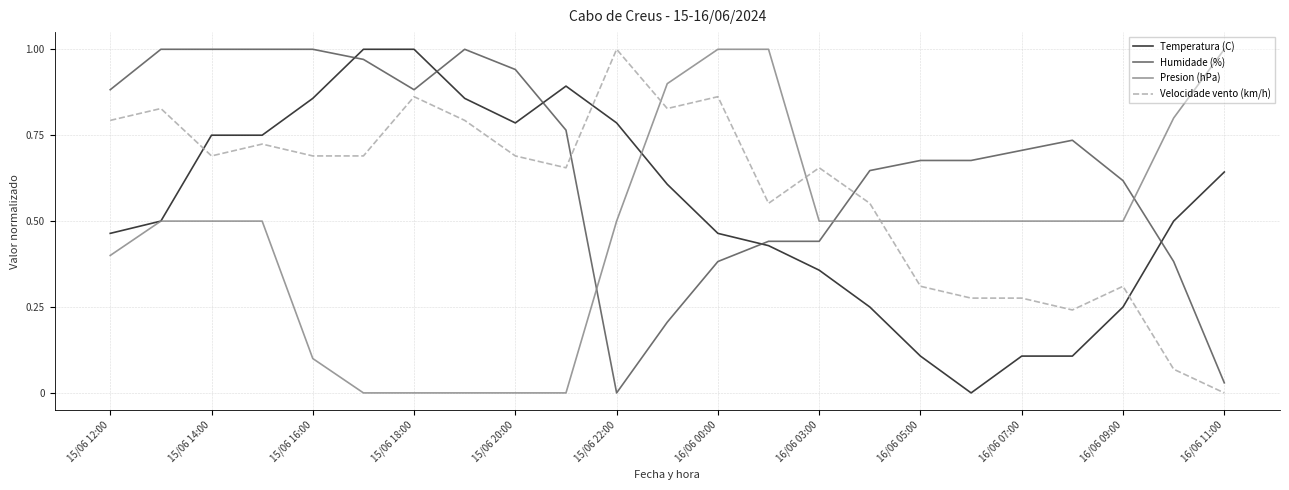

Rank the series by their average value, from highest to lowest.

Humidade (%), Velocidade vento (km/h), Temperatura (C), Presion (hPa)